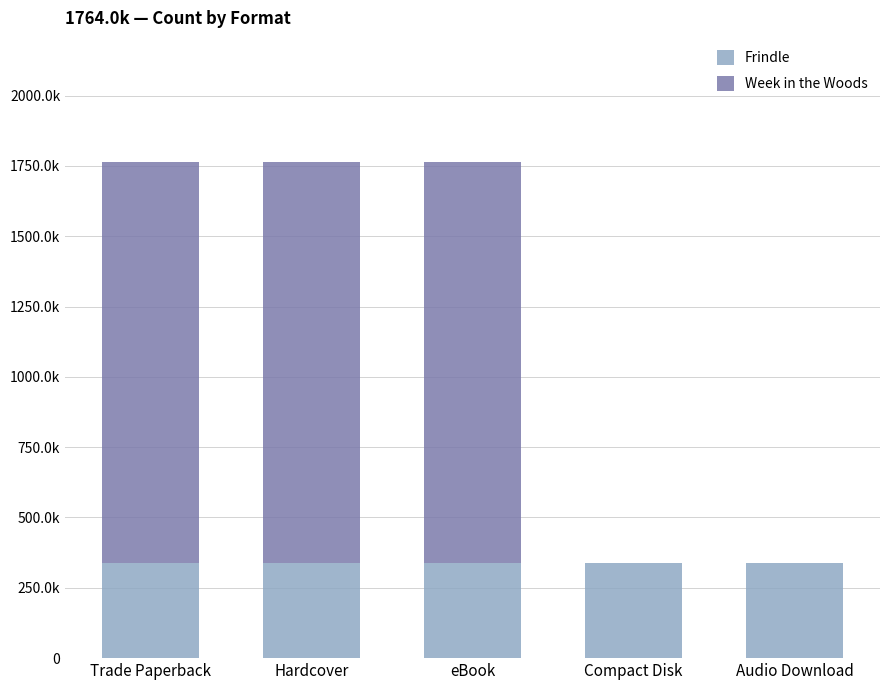

Which series changed the most between eBook and Audio Download?

Week in the Woods